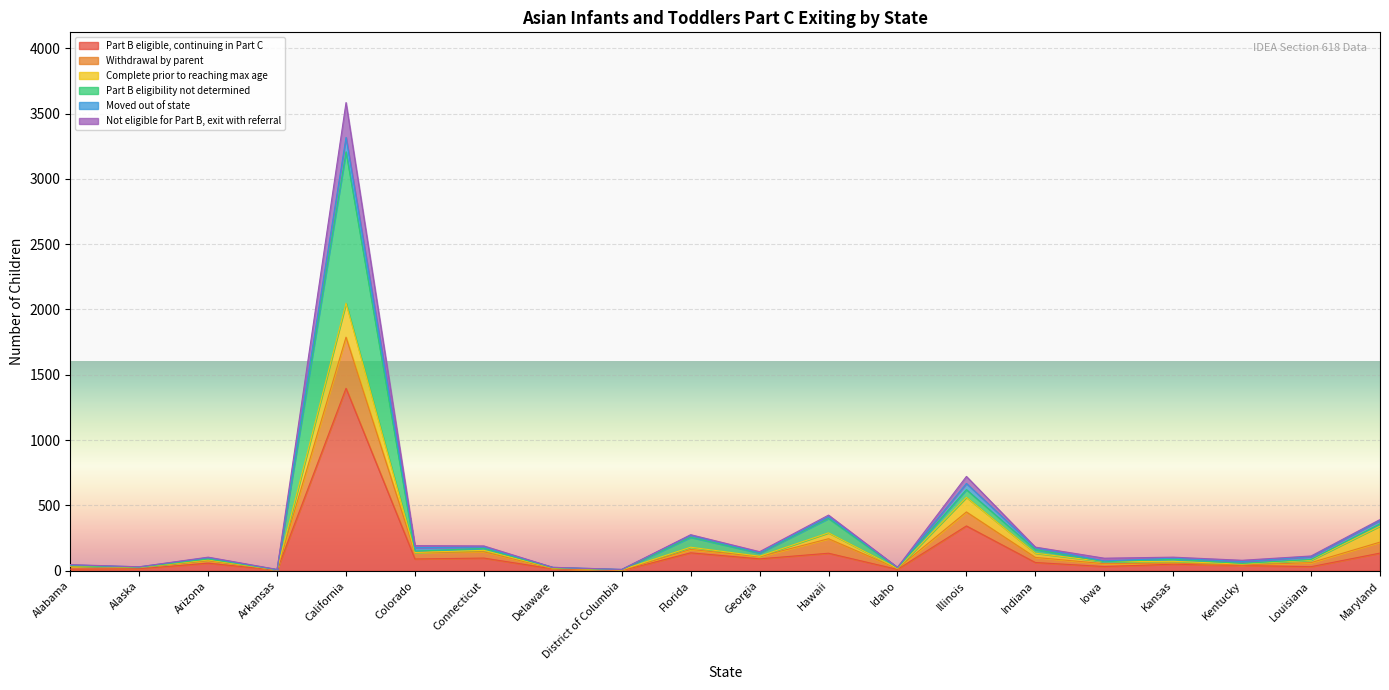

What is the label of the 19th point from the left?

Louisiana